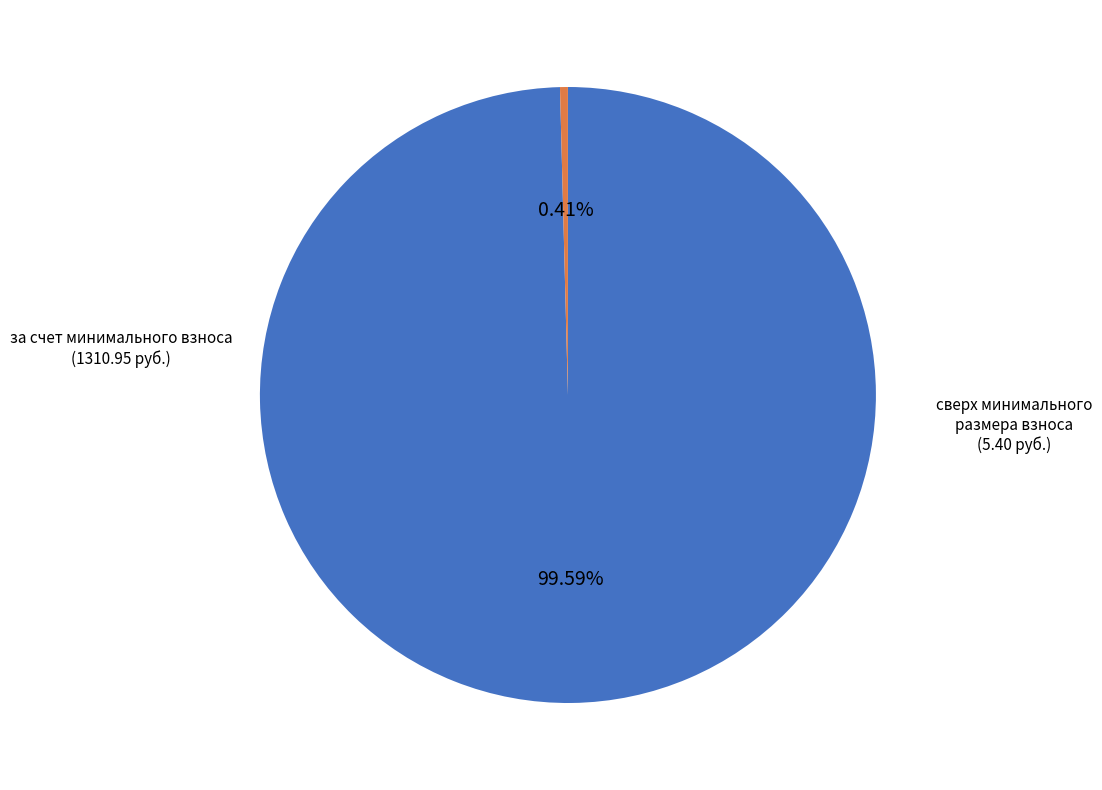

Rank the categories by value from lowest to highest.

сверх минимального размера взноса, за счет минимального взноса